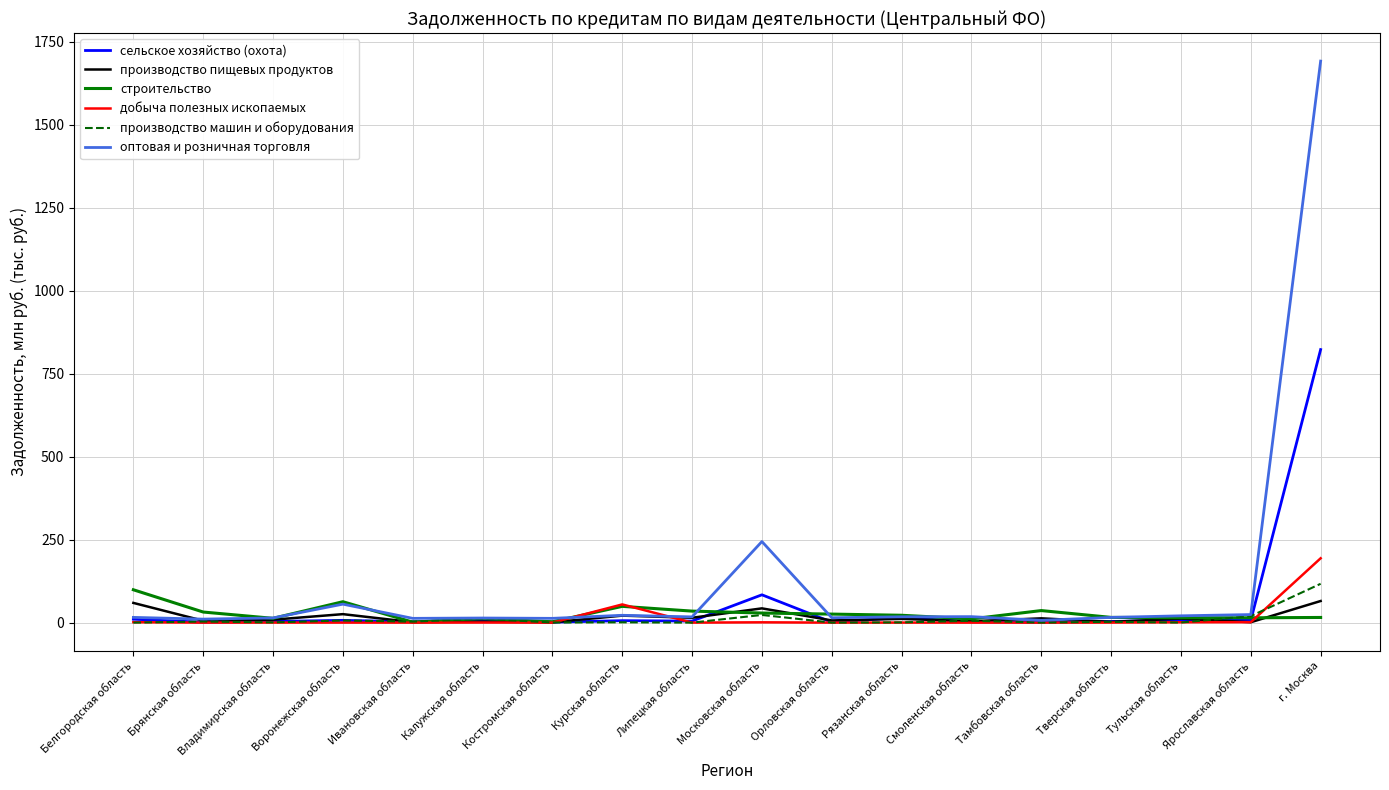

What is the difference between the maximum and minimum values in the оптовая и розничная торговля series?

1684.6